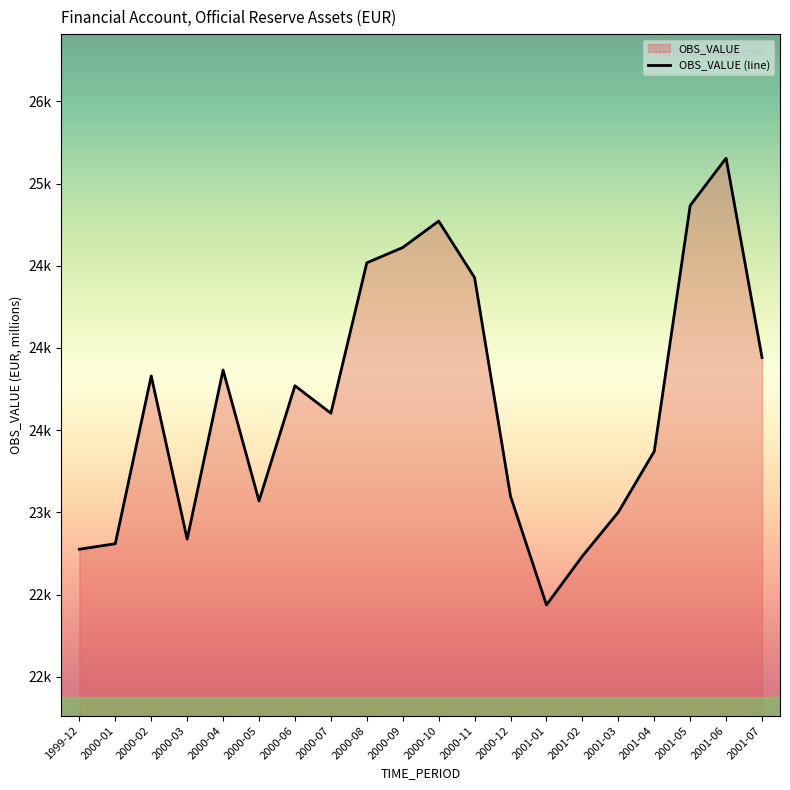

Which has a higher value, 2000-01 or 2000-07?

2000-07